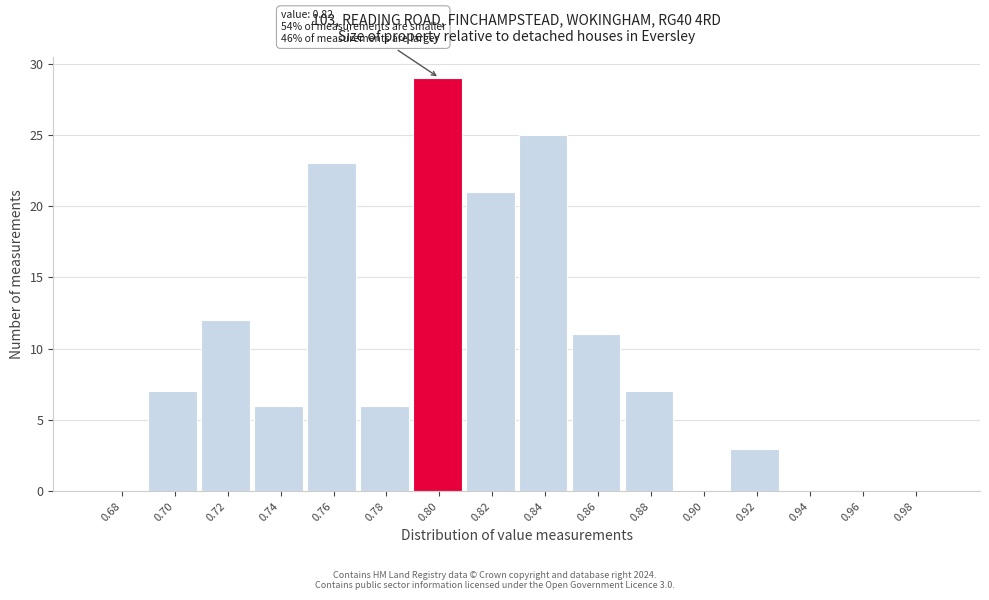

Reading right to left, transcribe all the data shown in this chart.

0.98=0	0.96=0	0.94=0	0.92=3	0.90=0	0.88=7	0.86=11	0.84=25	0.82=21	0.80=29	0.78=6	0.76=23	0.74=6	0.72=12	0.70=7	0.68=0